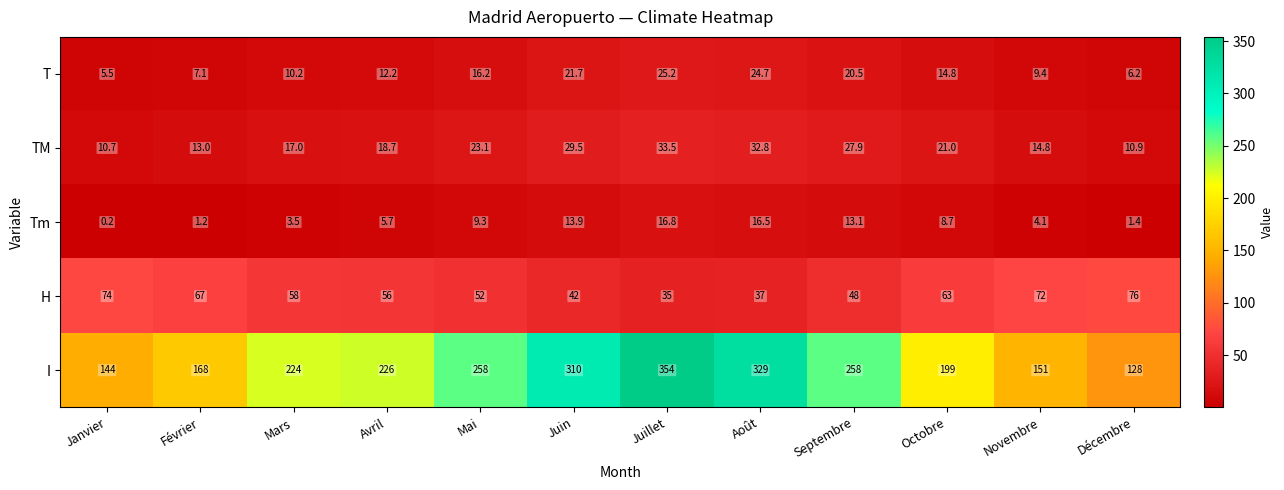

What is the difference between the second highest and second lowest values in the TM series?

21.9